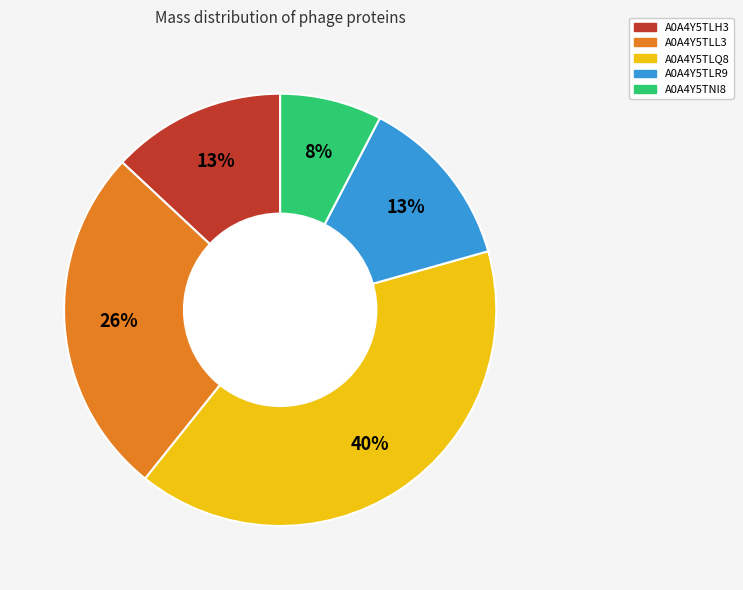

Which slice is the smallest?

A0A4Y5TNI8